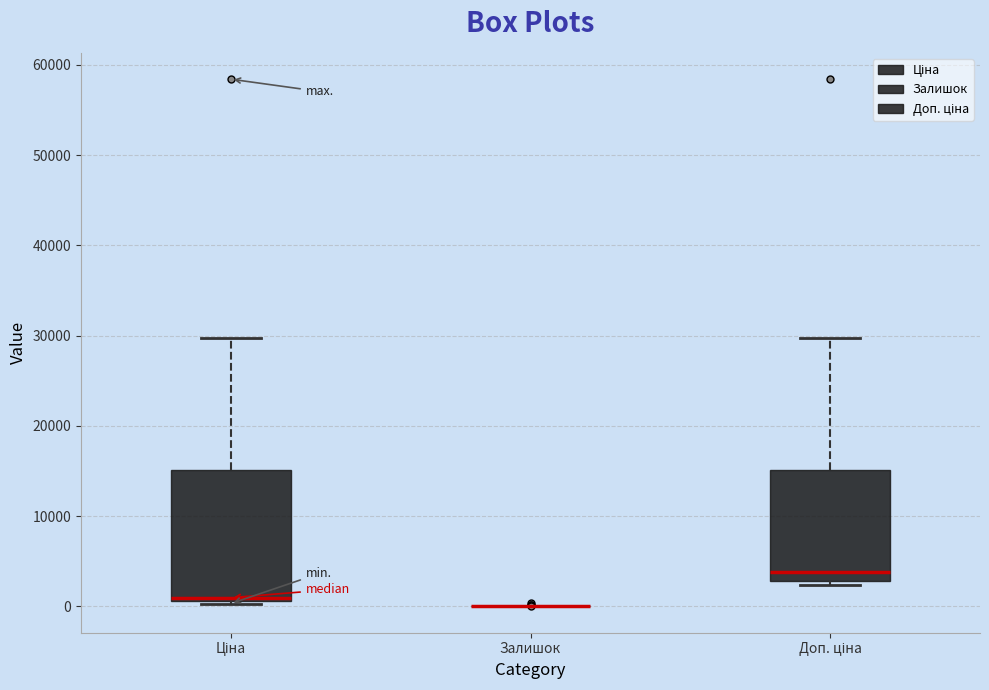

Comparing the boxes themselves (not the whiskers), which one is the tallest?

Ціна